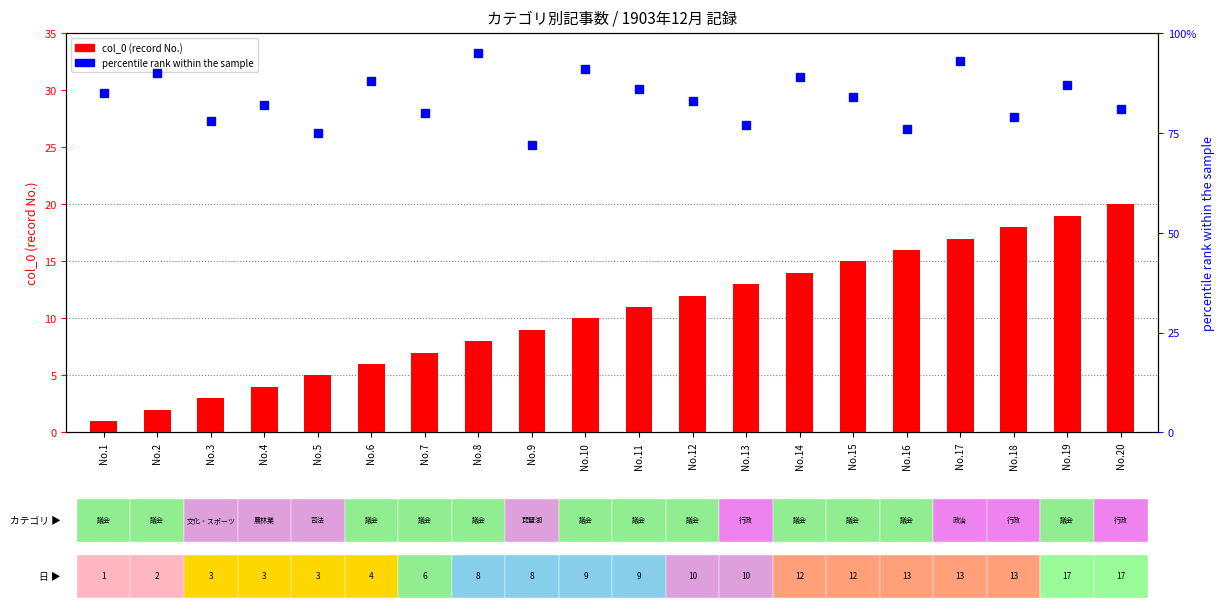

What is the greatest value displayed?

95